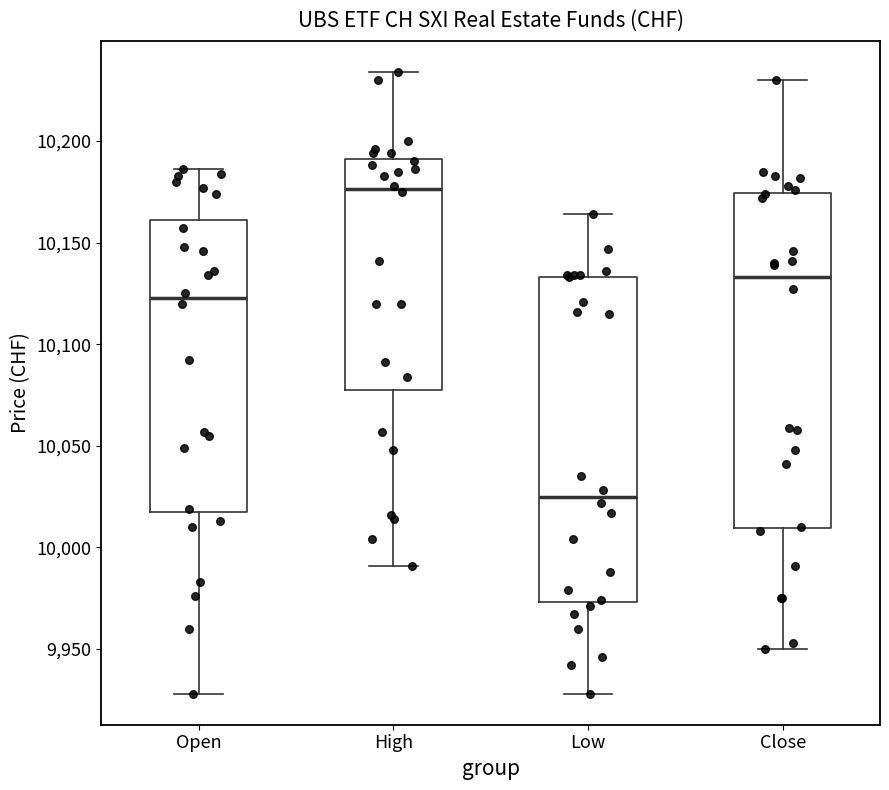

Which box has the highest median line?

High